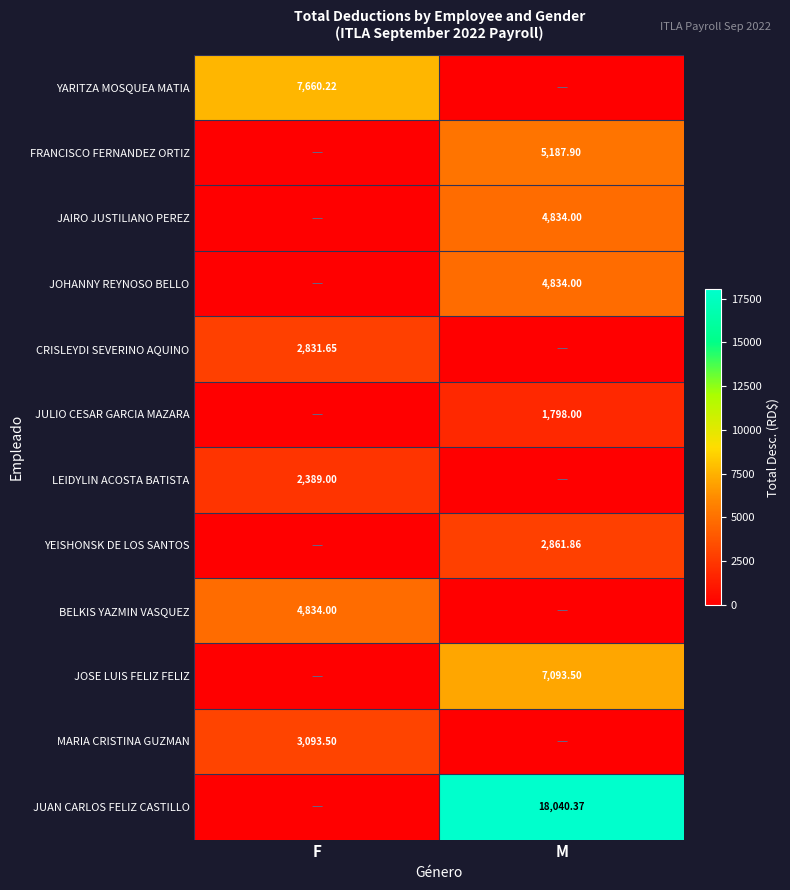

What value does the JOHANNY REYNOSO BELLO series have at M?

4834.0